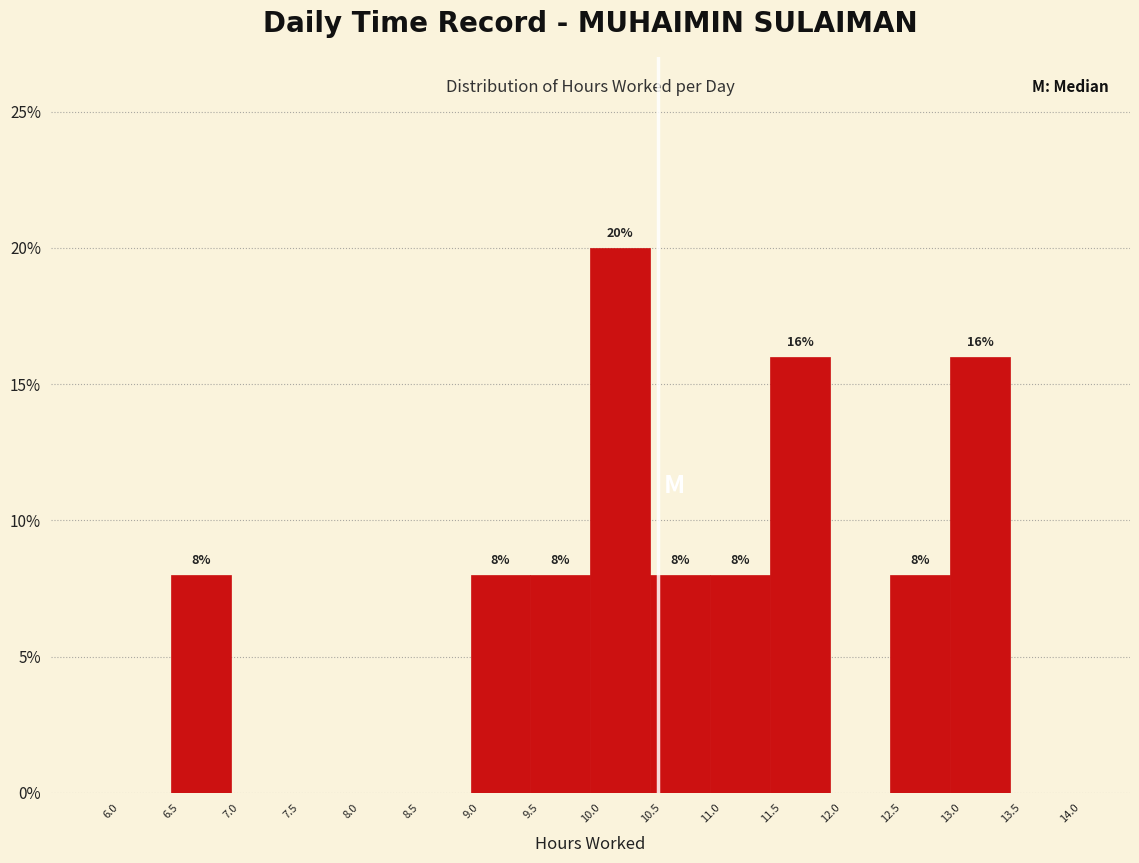

Which range on the x-axis has the tallest bar?

10.0 to 10.5